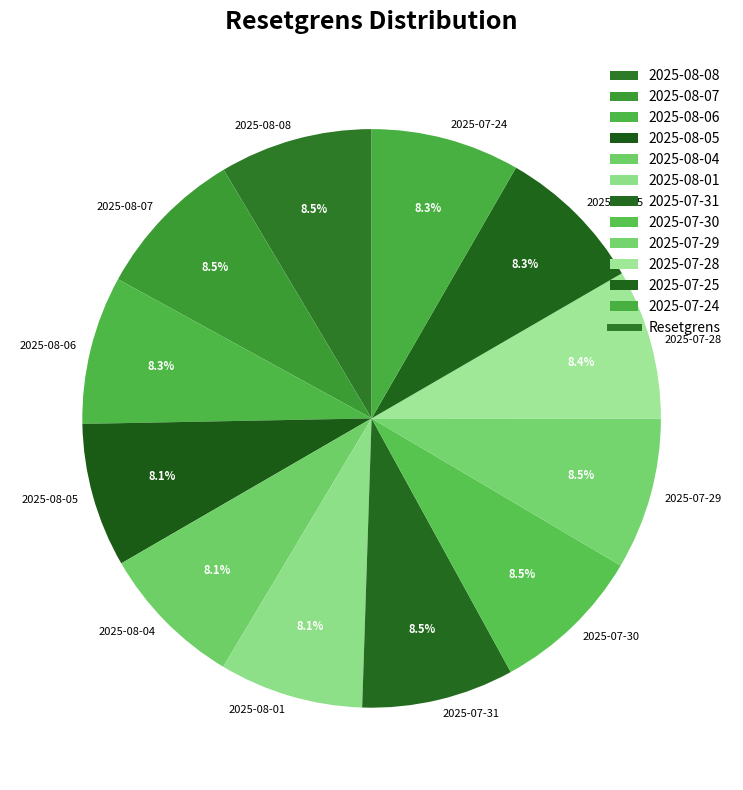

Is it true that 2025-08-08 is 1% of the pie?

False